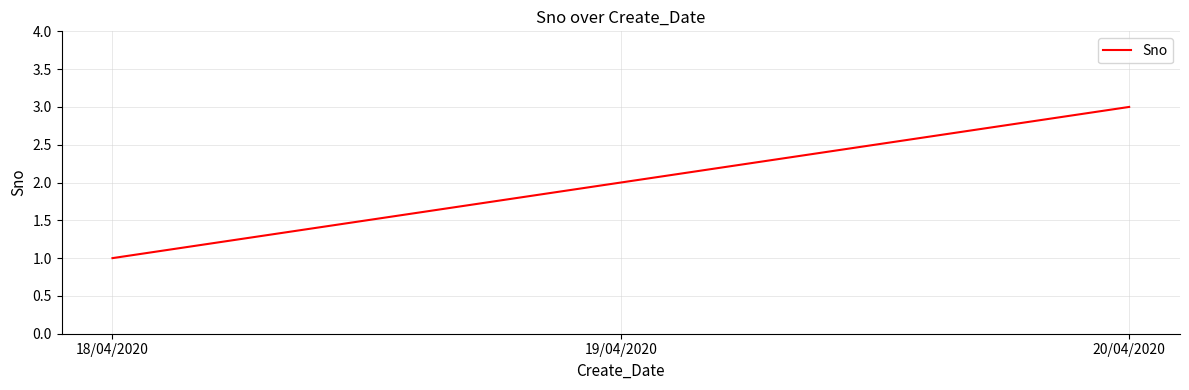

The chart shows a value of 5 at 20/04/2020. True or false?

False